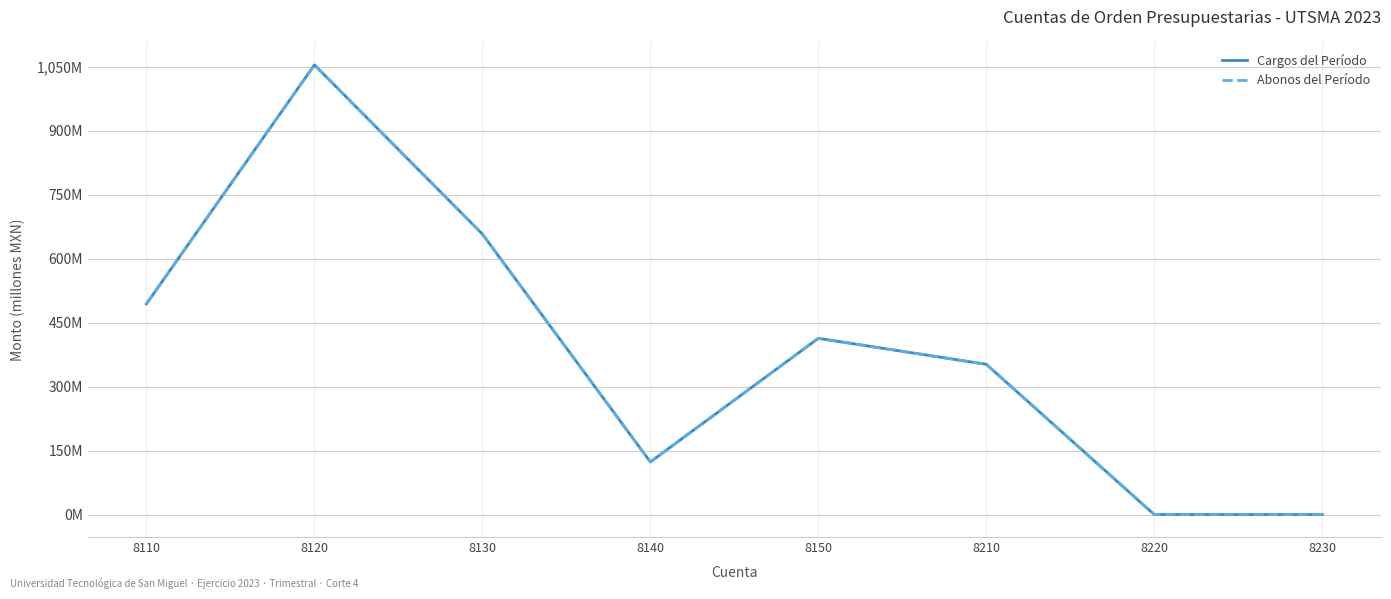

Does the chart display data point markers on the line(s)?

No